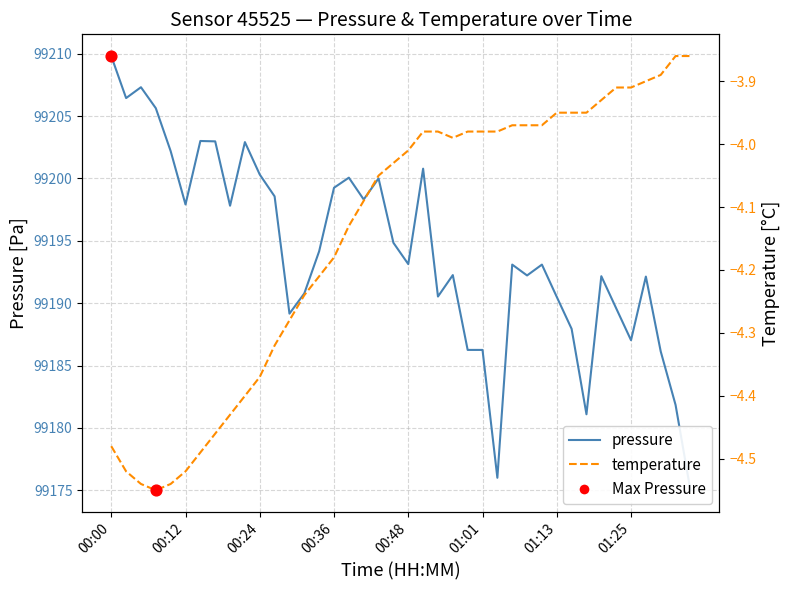

Which series contains the lowest Y value?

temperature